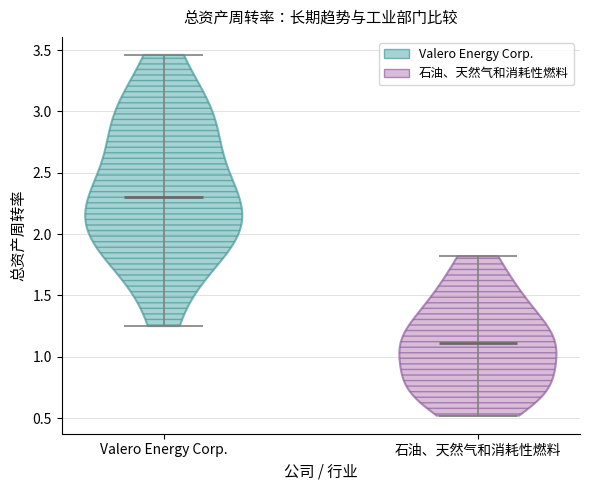

What is the lowest point the violin for Valero Energy Corp. reaches on the y-axis? The values are not printed on the chart, so give them approximately, as read against the axis.

1.25